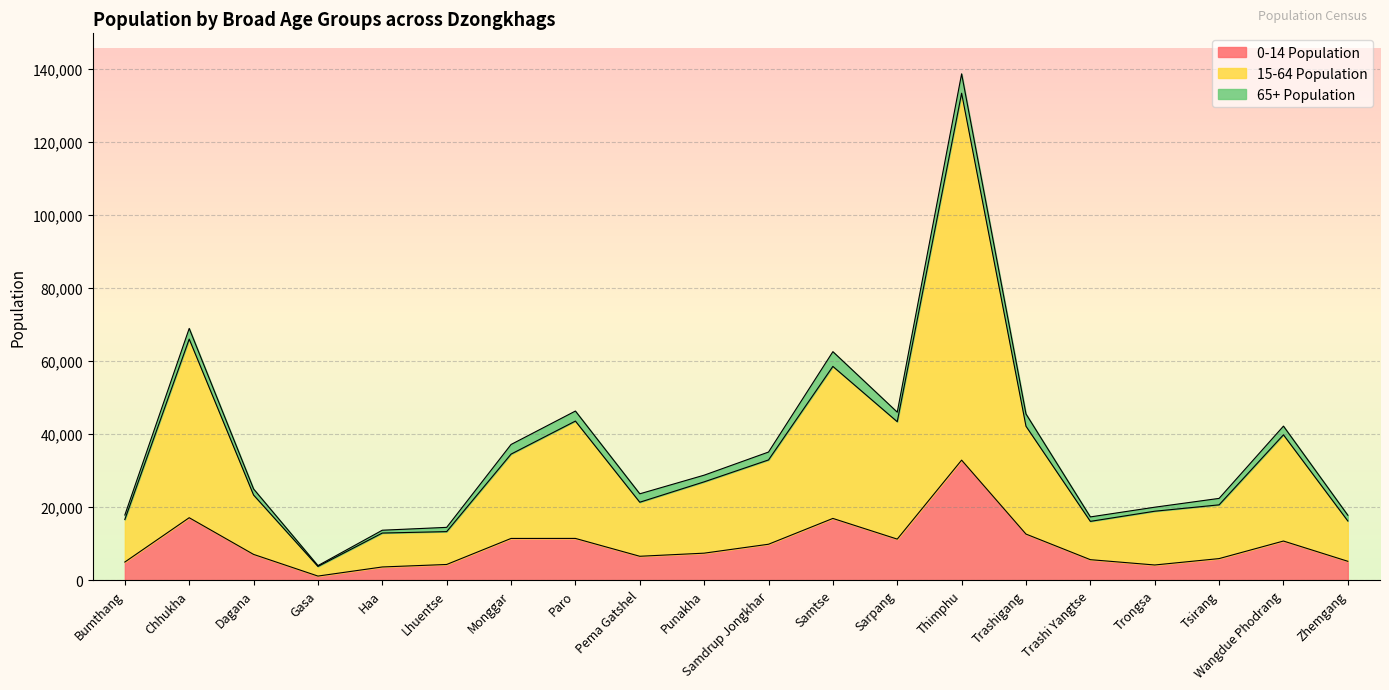

At which category is the sum across all series the highest?

Thimphu